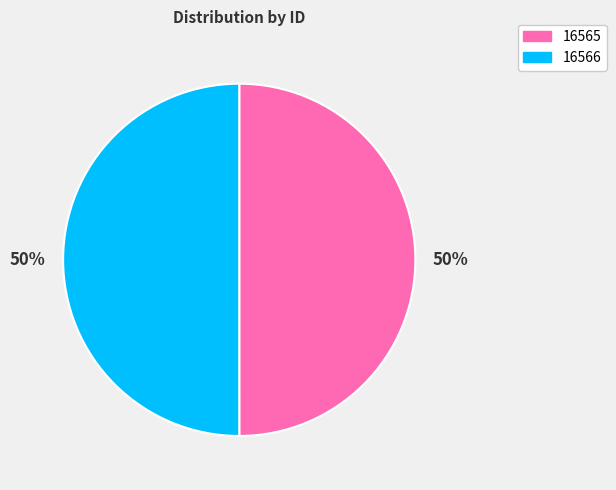

Approximately how many times larger is the value at 16566 compared to 16565?

1.0